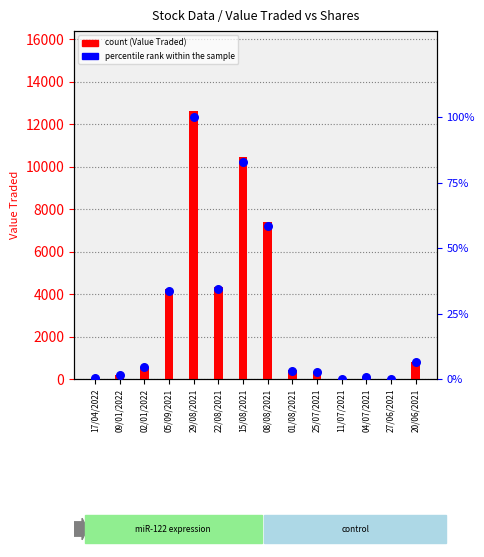

What are all the series names shown in the legend?

Value Traded, percentile rank within the sample